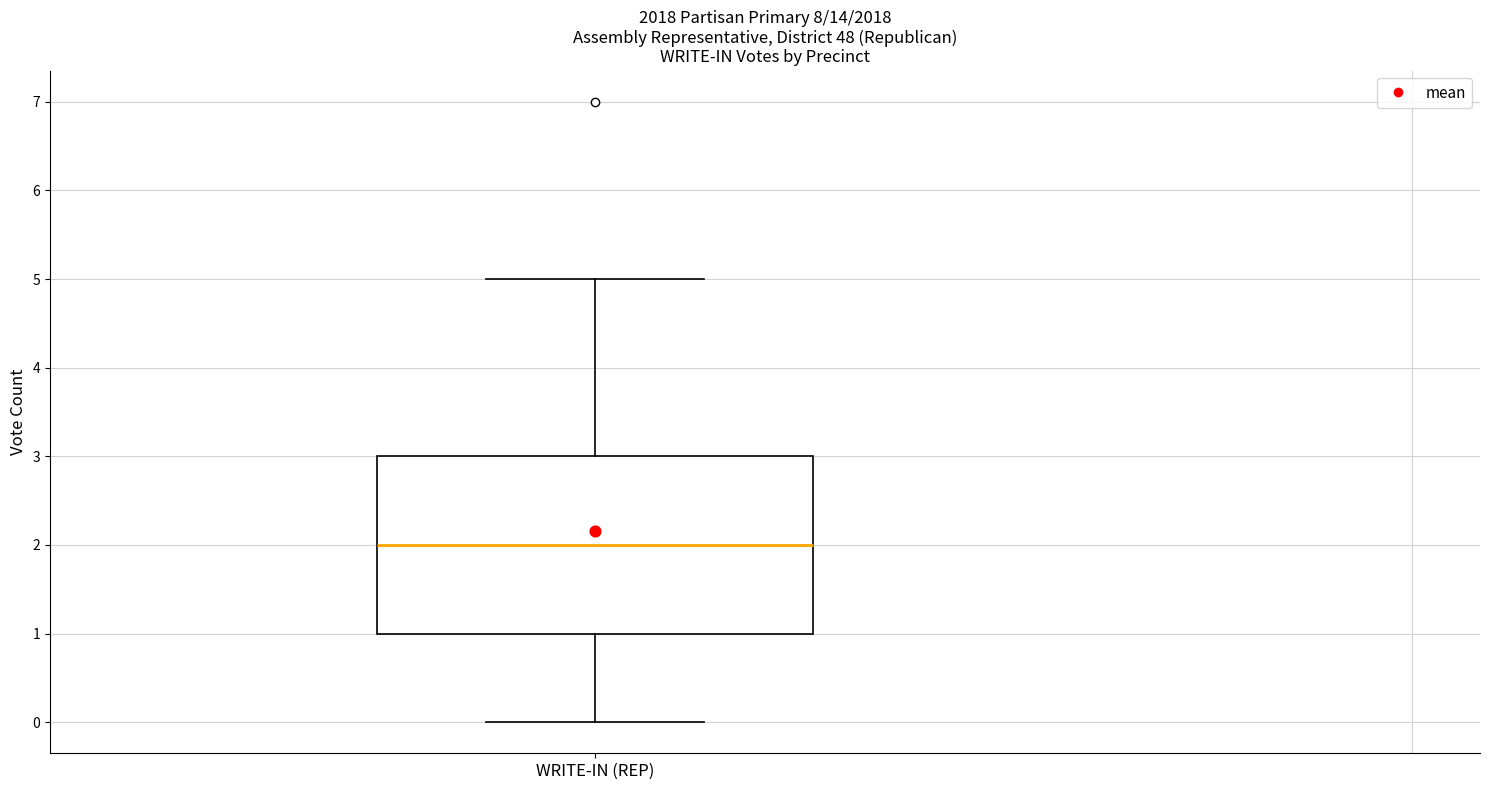

Transcribe this box plot: give where the median line is, the range the box spans, and where the two whiskers end, as read against the y-axis. The values are not printed on the chart, so give them approximately, as read against the axis.

median 2, box 1 to 3, whiskers 0 to 5